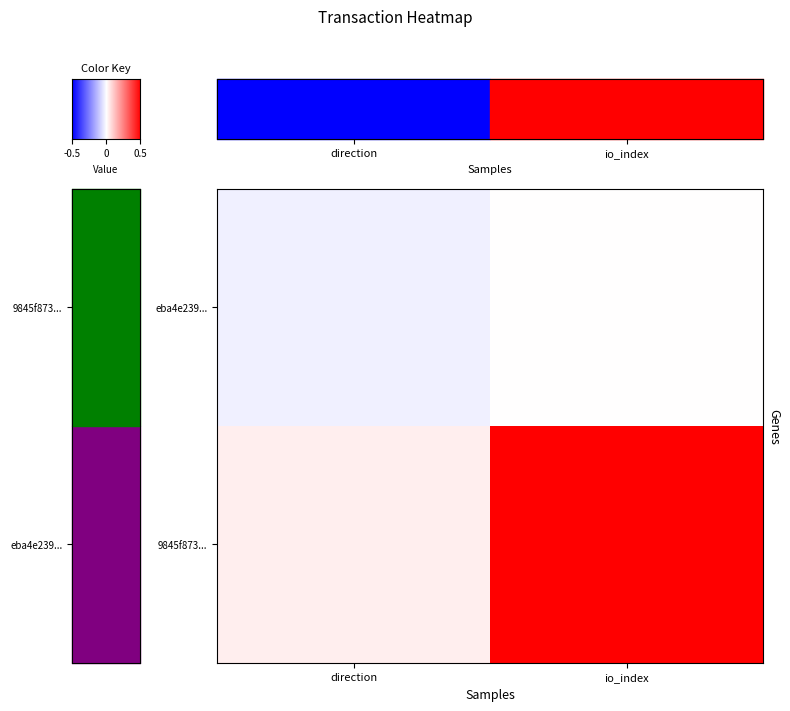

Reading right to left, what are all the values shown in this chart?

eba4e239...: 0	-1
9845f873...: 16	1